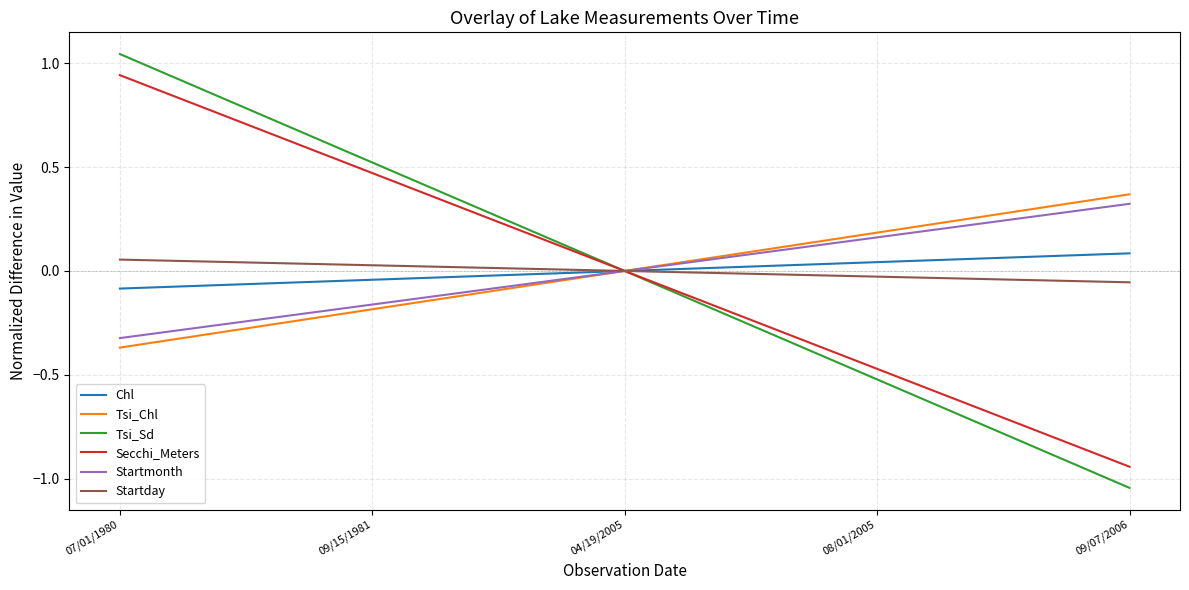

What position from the left is 09/07/2006?

5